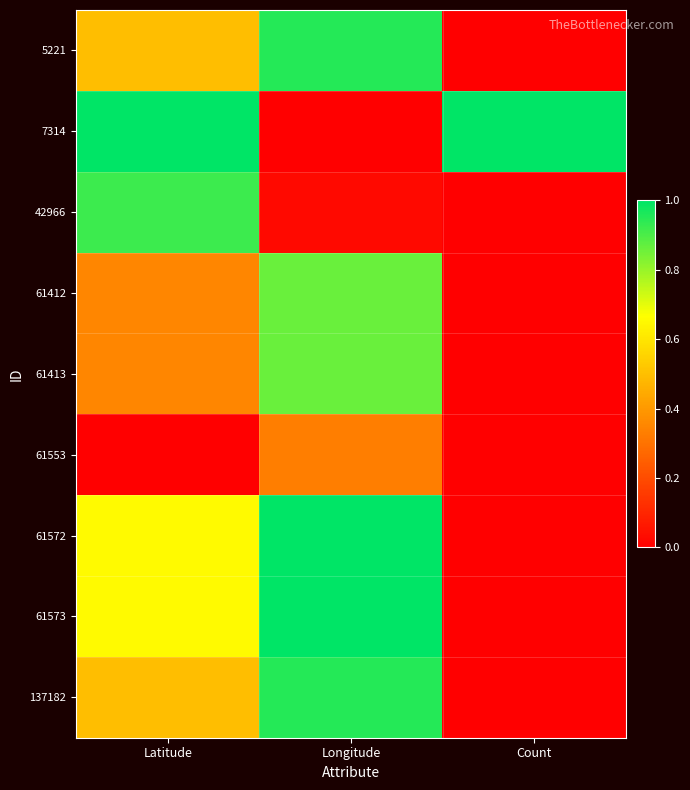

Rank the series at Count from highest to lowest value.

7314, 5221, 42966, 61412, 61413, 61553, 61572, 61573, 137182